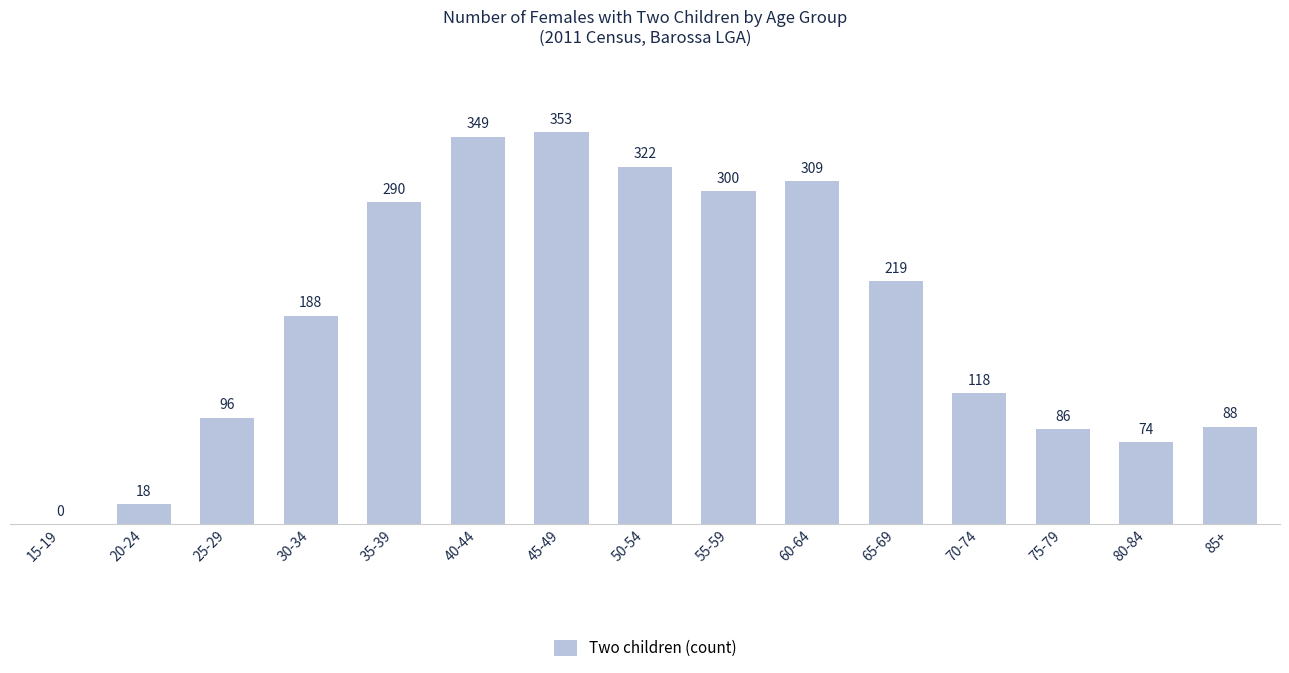

Reading left to right, transcribe all the data shown in this chart.

0	18	96	188	290	349	353	322	300	309	219	118	86	74	88